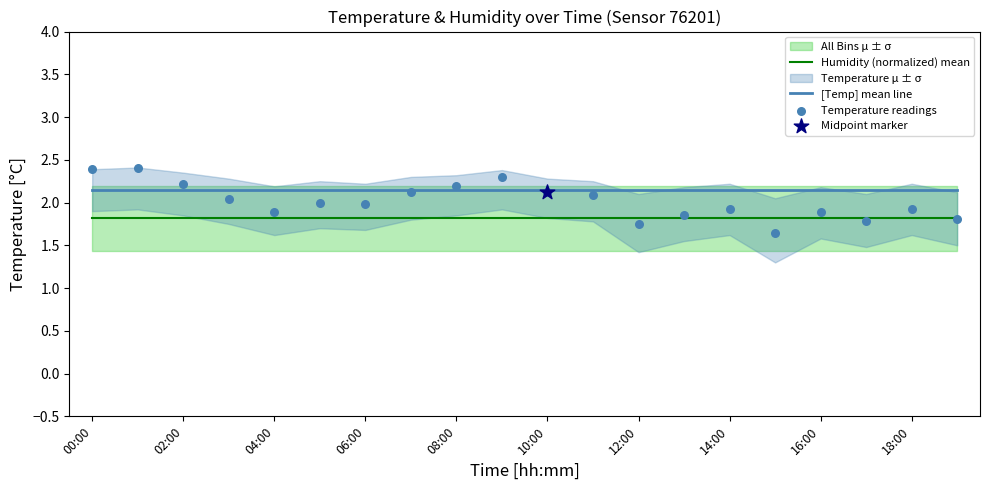

Which series has the largest total across all categories?

[Temp] mean line